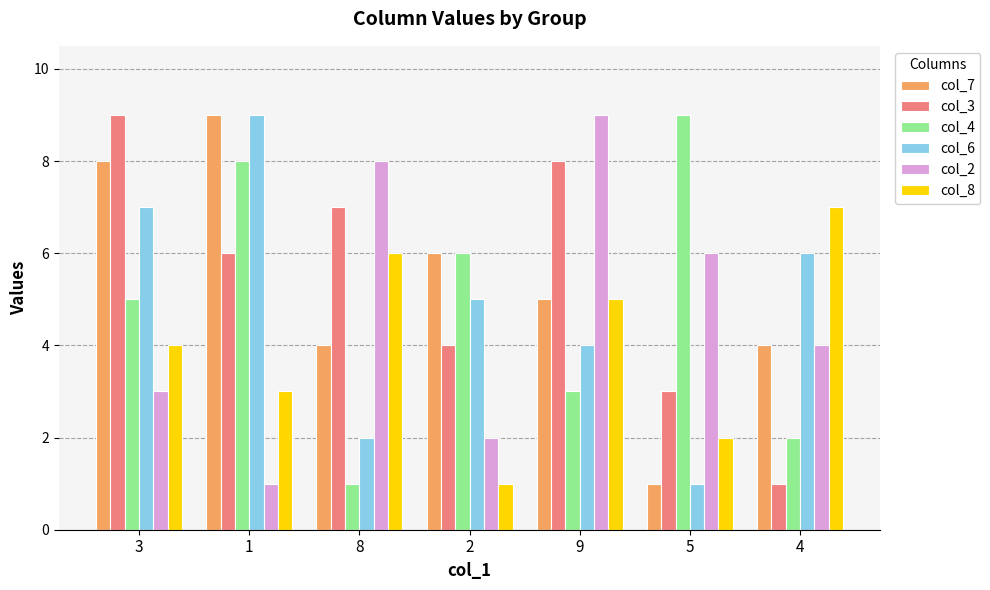

List the labels in order of col_6 value, smallest first.

5, 8, 9, 2, 4, 3, 1